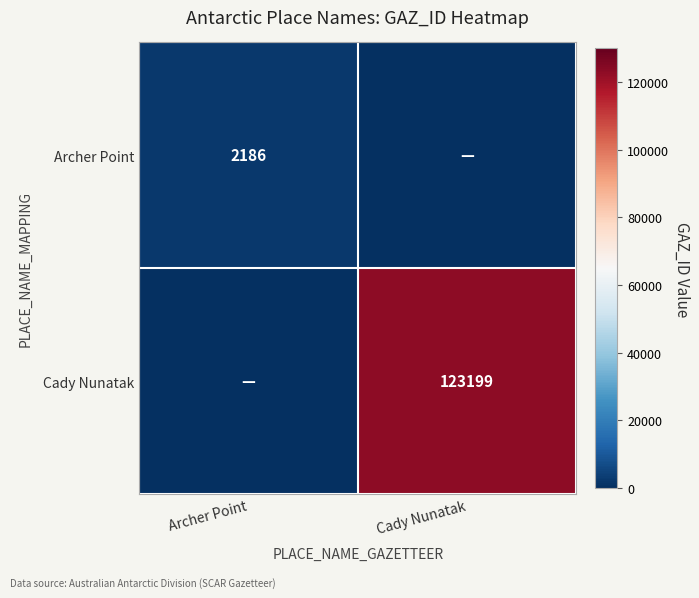

True or false: Cady Nunatak has a value of 221491 at Cady Nunatak.

False